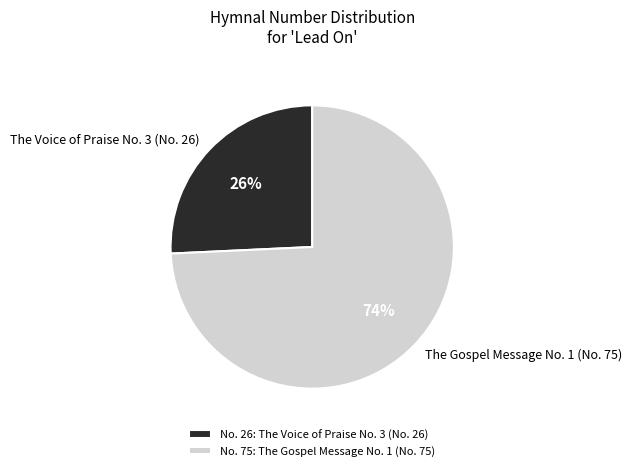

To the nearest percent, what is the combined percentage of The Gospel Message No. 1 (No. 75) and The Voice of Praise No. 3 (No. 26)?

100%